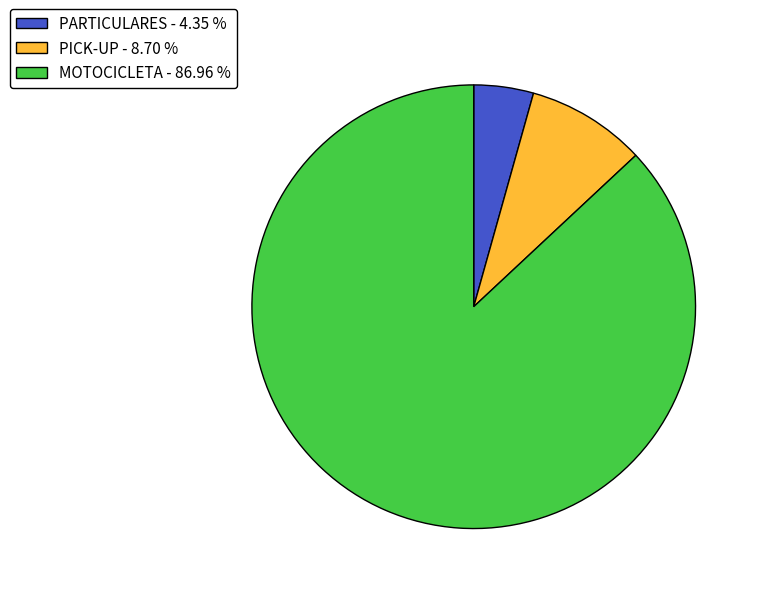

Count the number of slices in the pie.

3